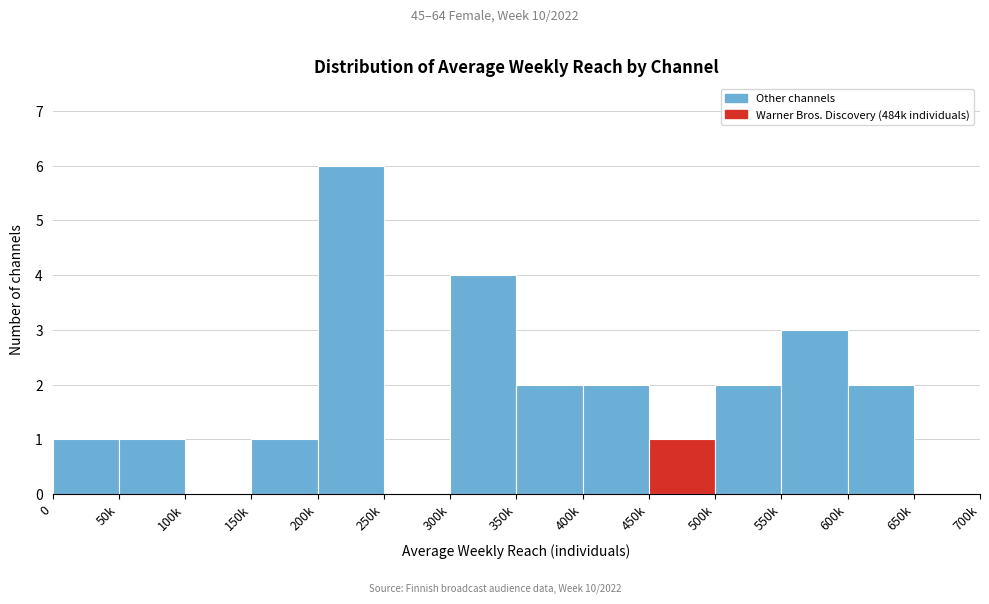

Reading left to right, extract all data points from this chart.

0=1	50k=1	100k=0	150k=1	200k=6	250k=0	300k=4	350k=2	400k=2	450k=1	500k=2	550k=3	600k=2	650k=0